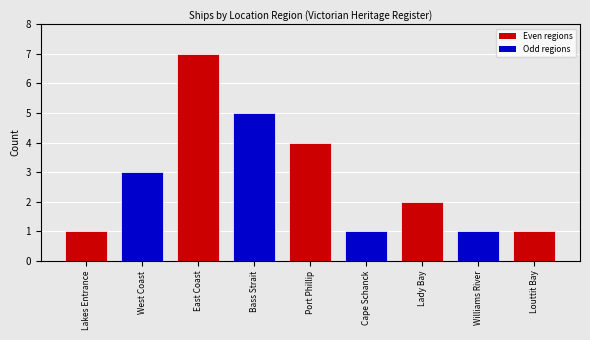

What is the label of the 1st bar from the left?

Lakes Entrance